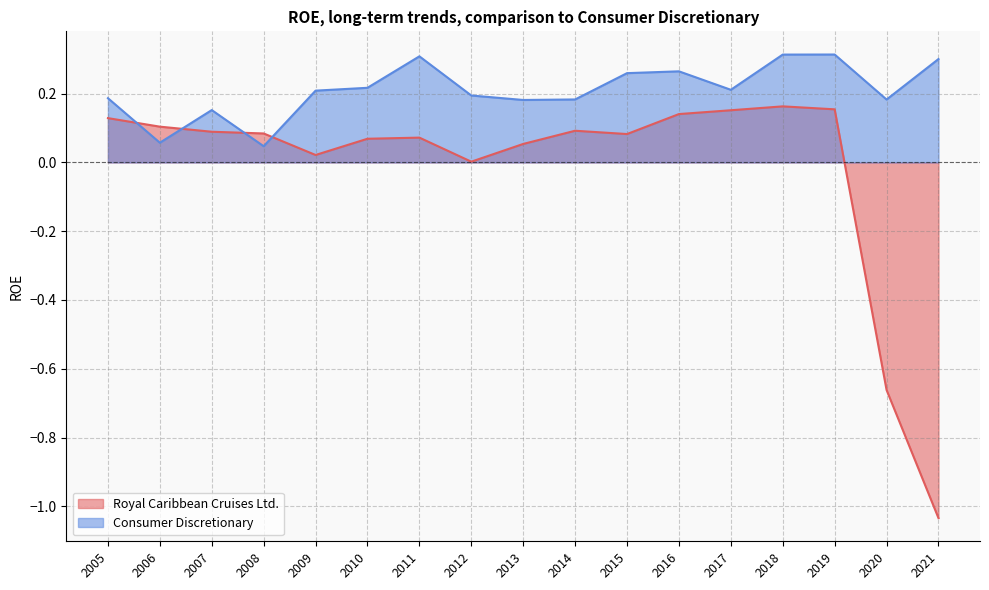

At how many categories does at least one series exceed 0?

17